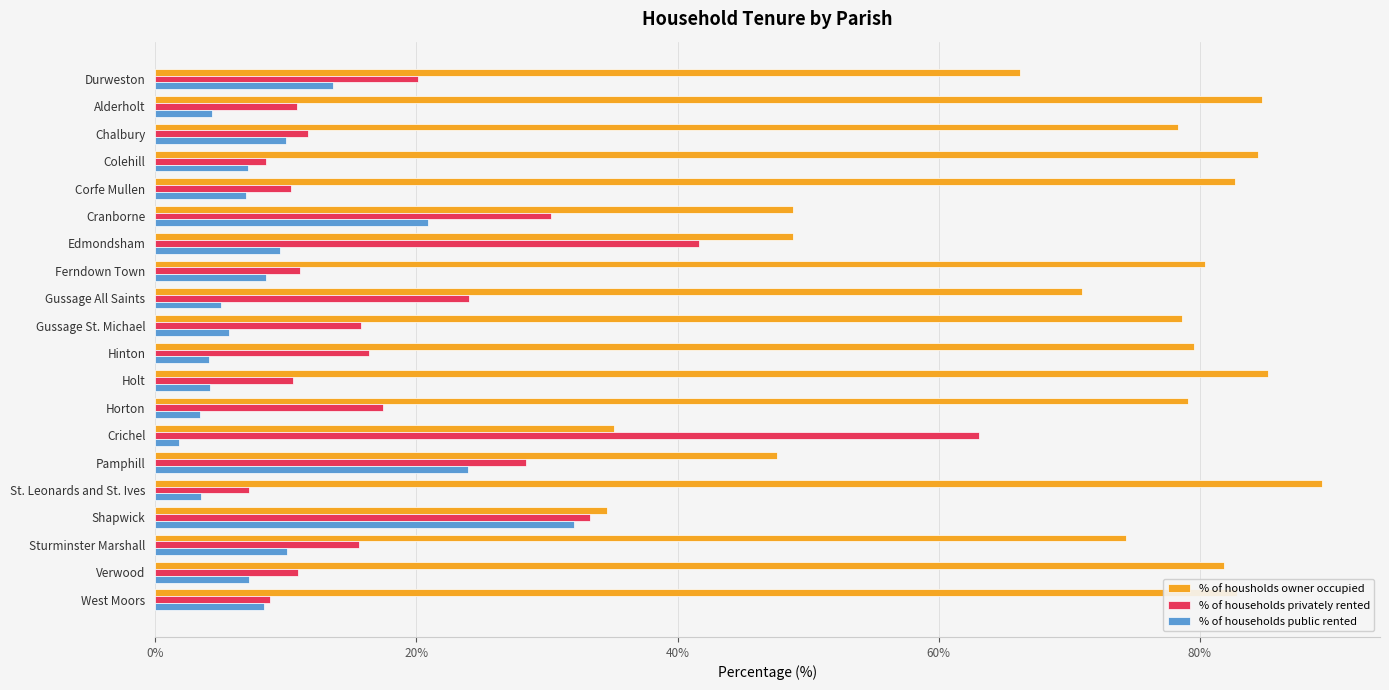

What is the difference between the highest and lowest values at Hinton?

75.4